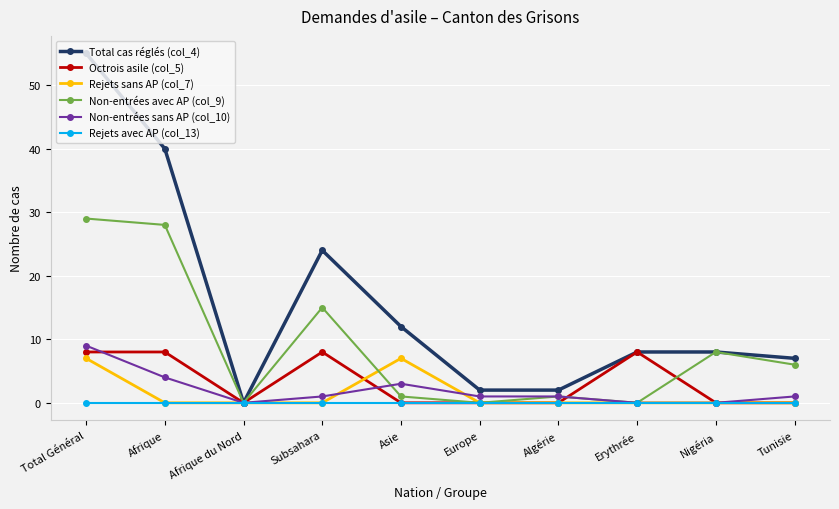

Reading right to left, list all the values displayed in this chart.

Total cas réglés (col_4): Tunisie=7	Nigéria=8	Erythrée=8	Algérie=2	Europe=2	Asie=12	Subsahara=24	Afrique du Nord=0	Afrique=40	Total Général=55
Octrois asile (col_5): Tunisie=0	Nigéria=0	Erythrée=8	Algérie=0	Europe=0	Asie=0	Subsahara=8	Afrique du Nord=0	Afrique=8	Total Général=8
Rejets sans AP (col_7): Tunisie=0	Nigéria=0	Erythrée=0	Algérie=0	Europe=0	Asie=7	Subsahara=0	Afrique du Nord=0	Afrique=0	Total Général=7
Non-entrées avec AP (col_9): Tunisie=6	Nigéria=8	Erythrée=0	Algérie=1	Europe=0	Asie=1	Subsahara=15	Afrique du Nord=0	Afrique=28	Total Général=29
Non-entrées sans AP (col_10): Tunisie=1	Nigéria=0	Erythrée=0	Algérie=1	Europe=1	Asie=3	Subsahara=1	Afrique du Nord=0	Afrique=4	Total Général=9
Rejets avec AP (col_13): Tunisie=0	Nigéria=0	Erythrée=0	Algérie=0	Europe=0	Asie=0	Subsahara=0	Afrique du Nord=0	Afrique=0	Total Général=0